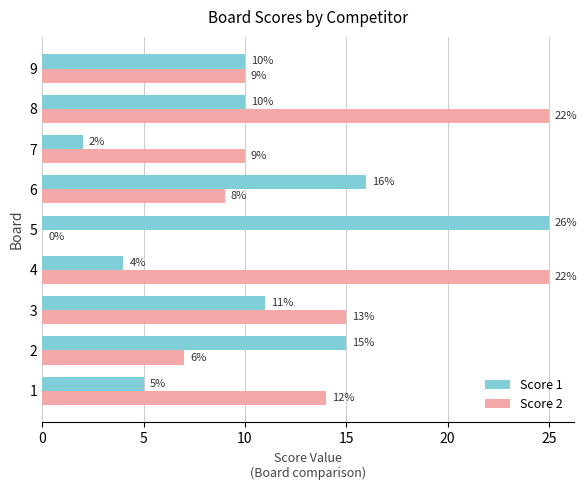

What is the maximum value for Score 1?

25